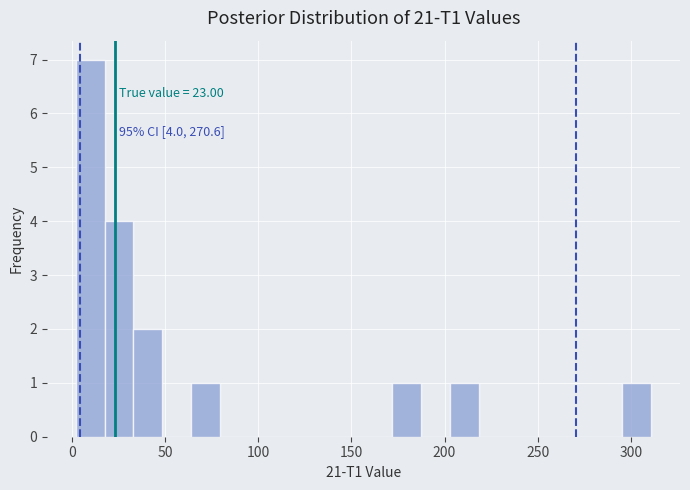

Read against the x-axis, roughly where is the centre of the tallest bar?

10